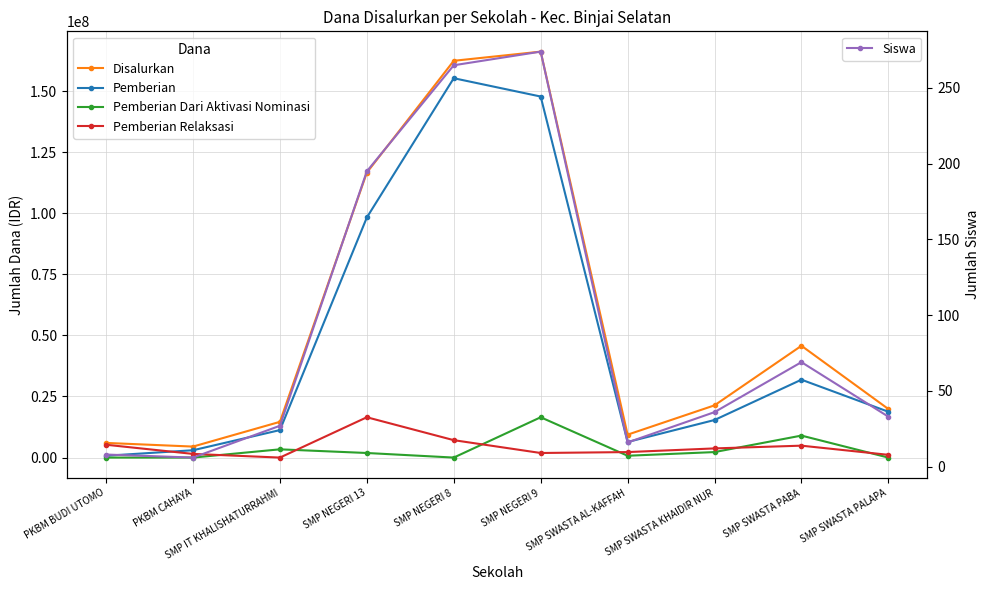

What is the difference between the maximum and second lowest values in the Pemberian Relaksasi series?

15375000